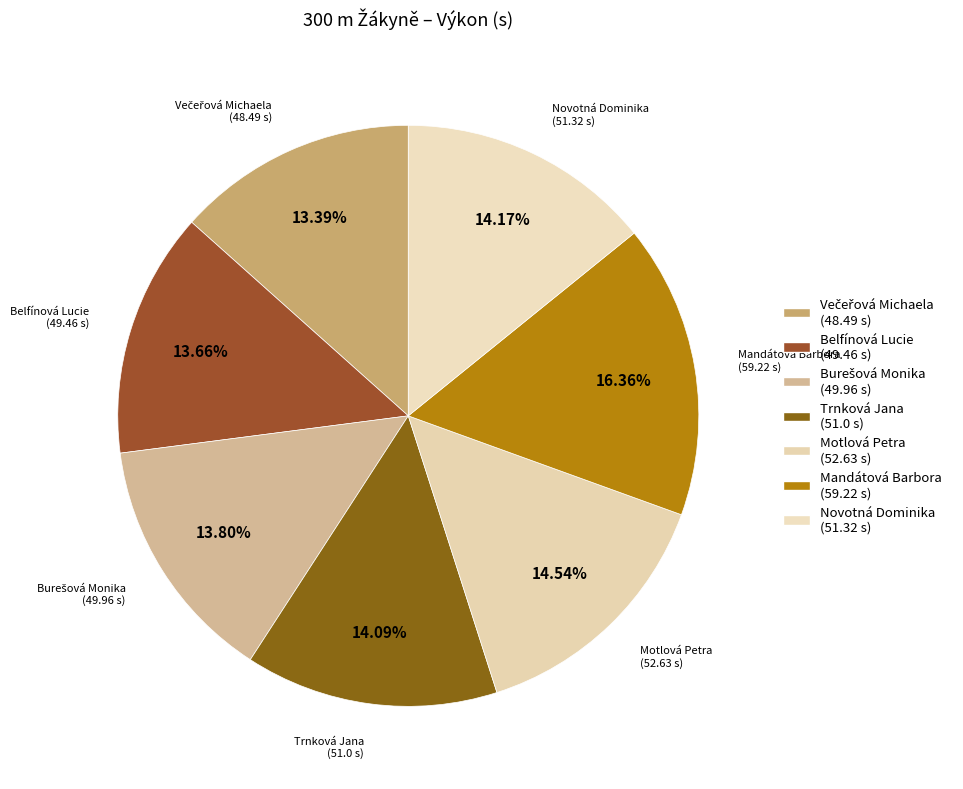

What percentage is the Motlová Petra slice, to the nearest percent?

15%